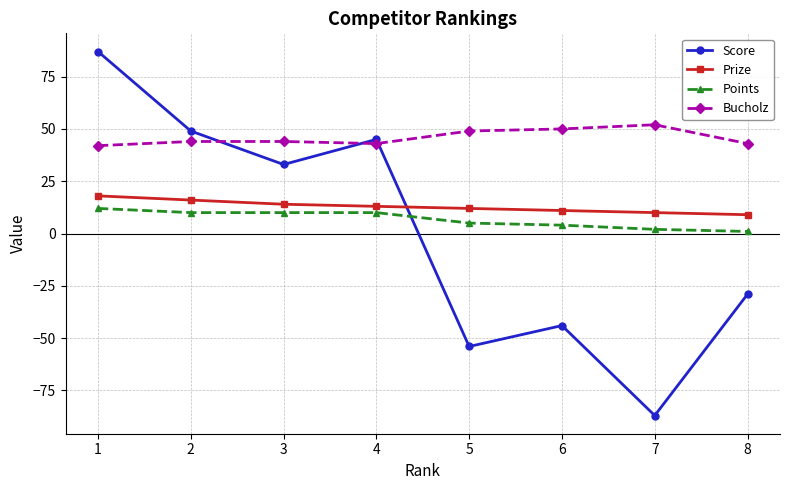

How many lines are shown in the chart?

4